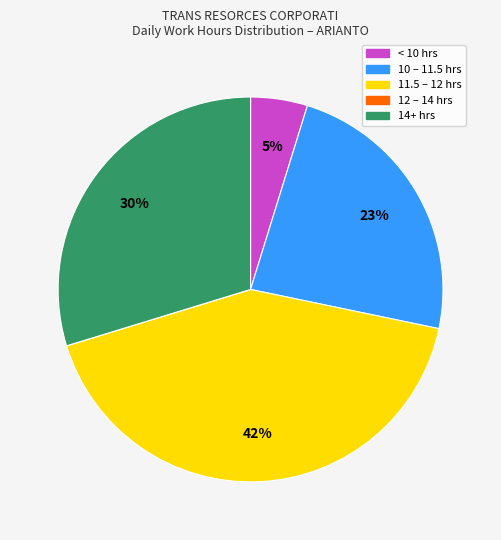

Does any single category account for the majority?

No